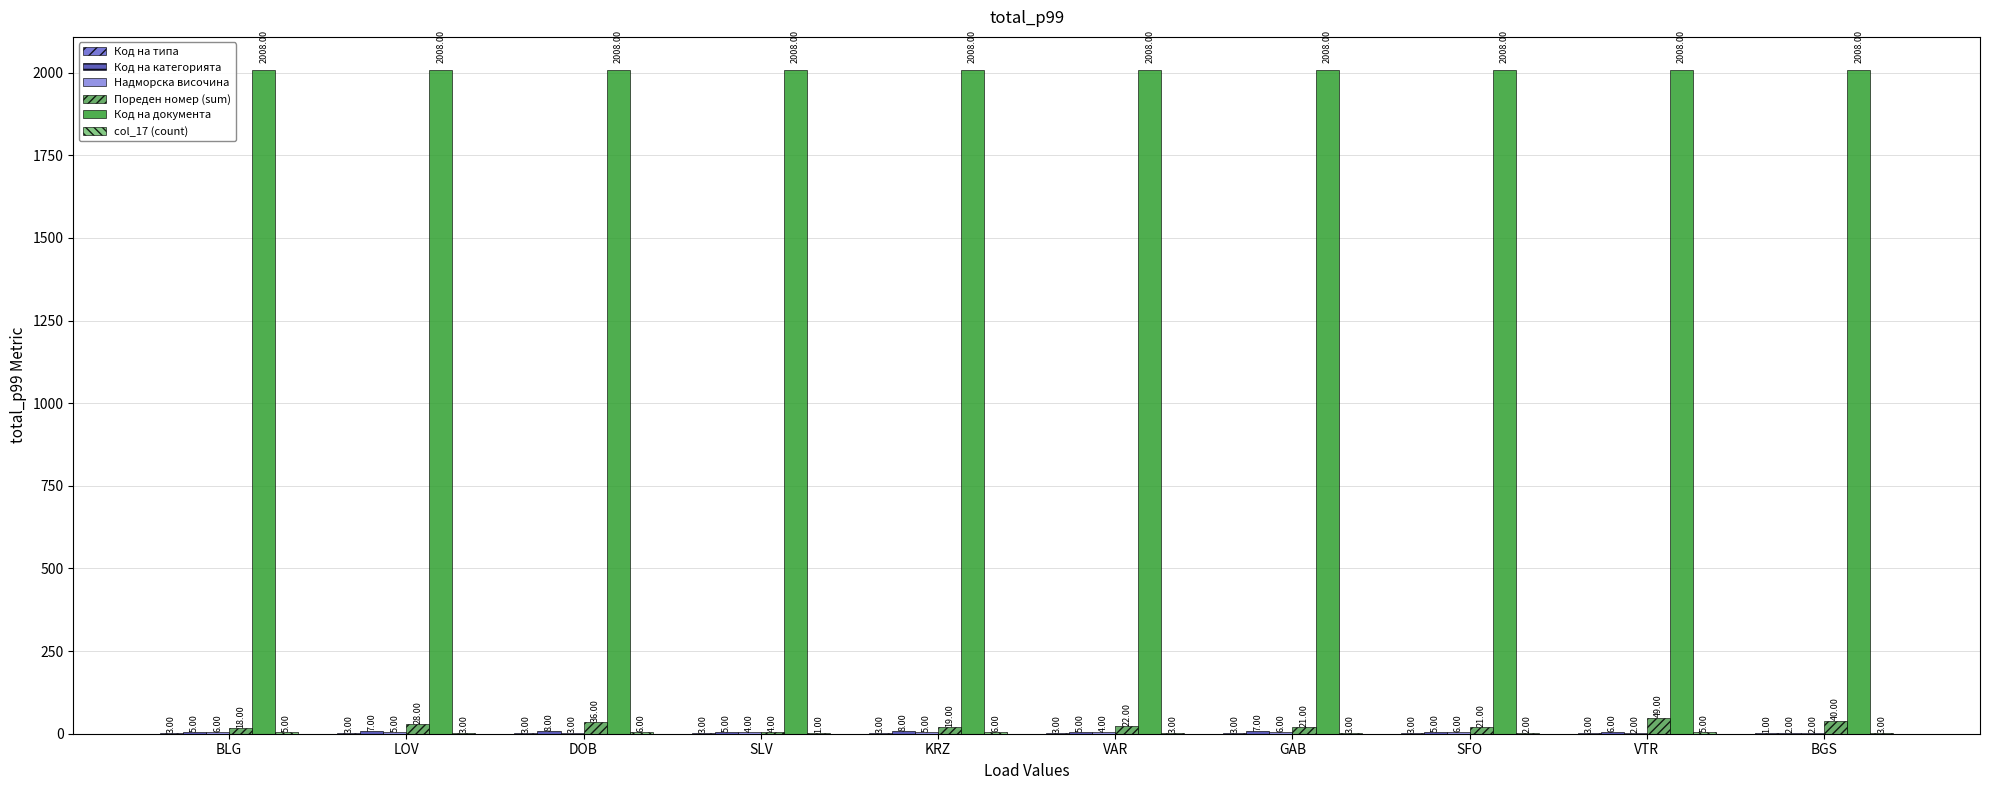

What is the sum of the Пореден номер (sum) values at GAB and VAR?

43